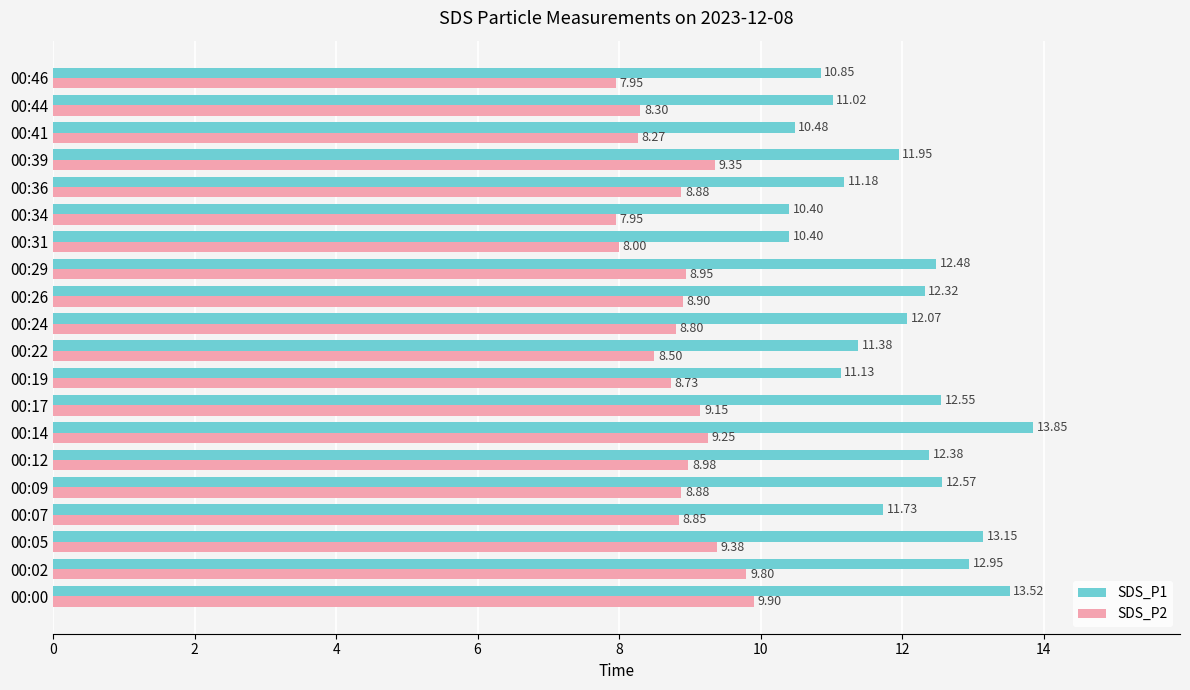

Which series has the largest range (max minus min)?

SDS_P1